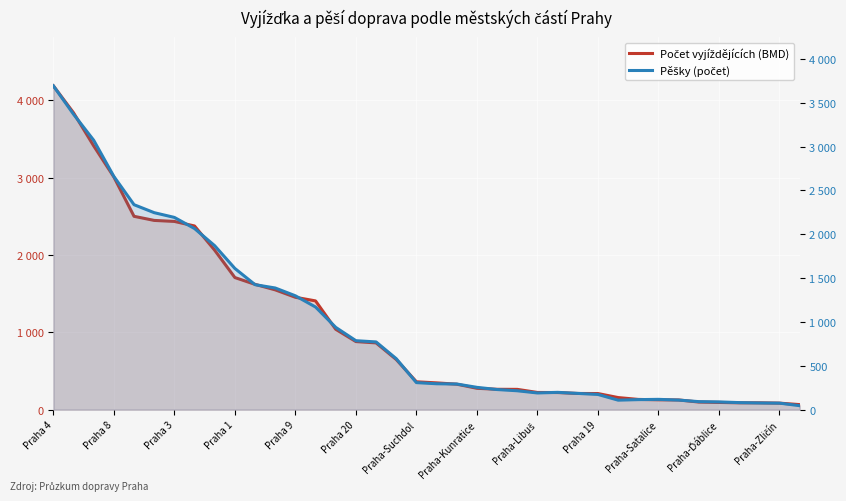

What position from the left is Praha 4?

1